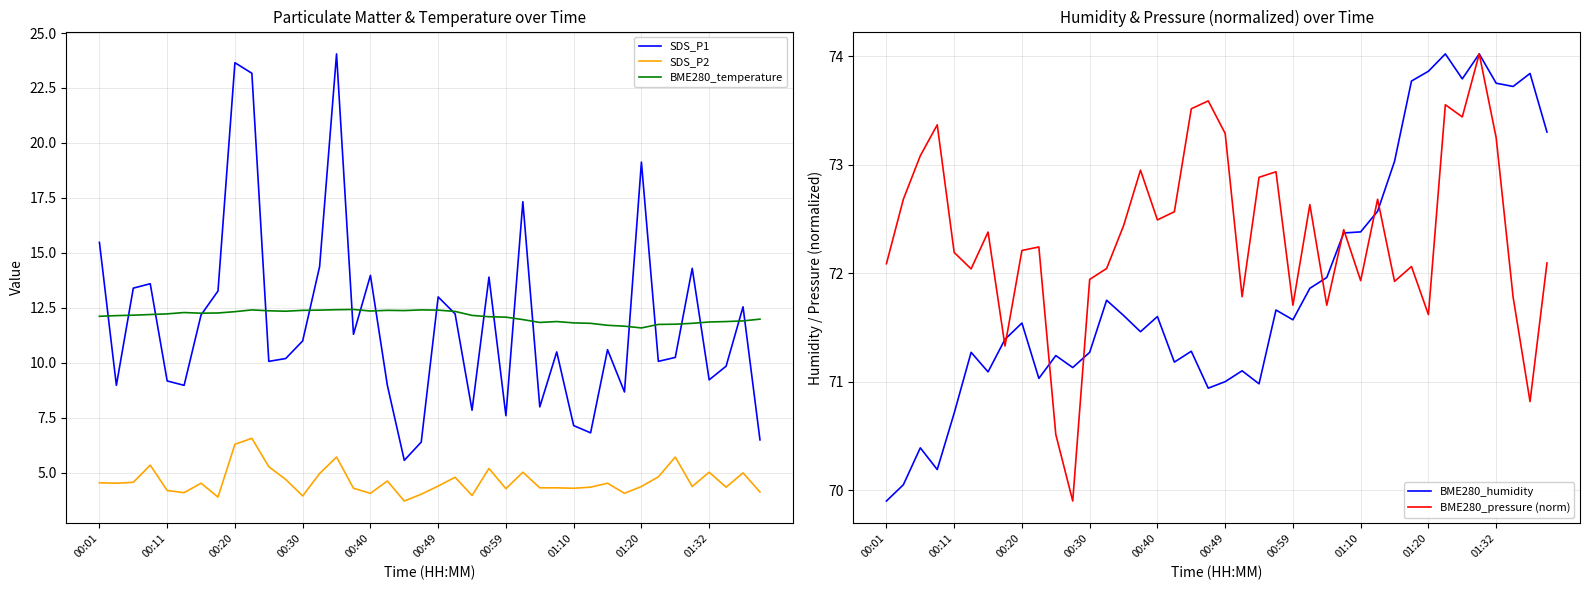

At which label does SDS_P1 first exceed 10?

00:01